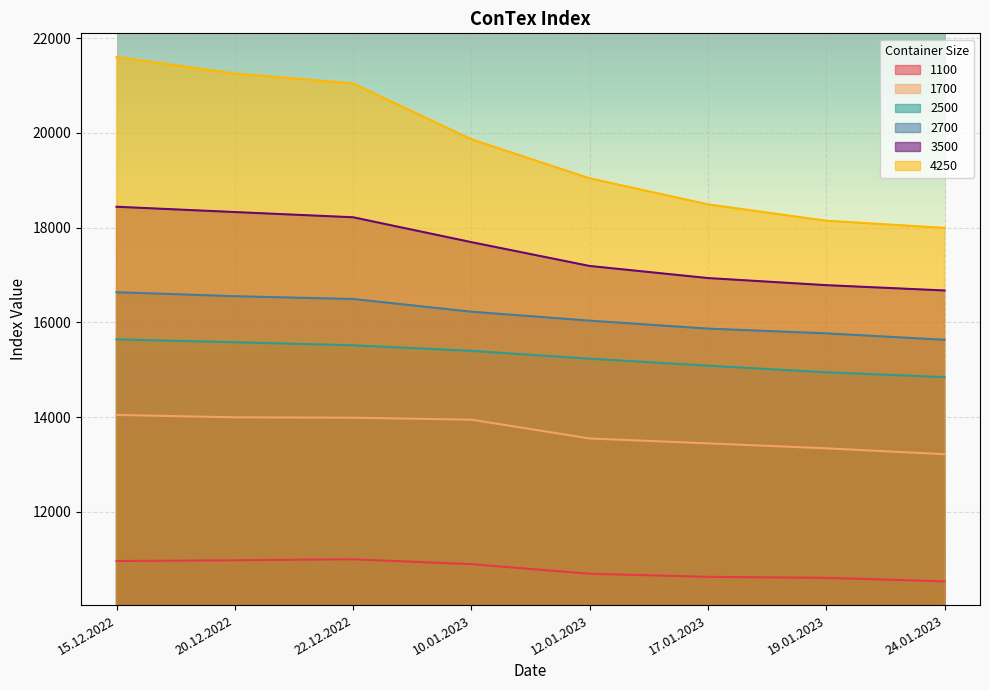

List the labels in order of 4250 value, largest first.

15.12.2022, 20.12.2022, 22.12.2022, 10.01.2023, 12.01.2023, 17.01.2023, 19.01.2023, 24.01.2023